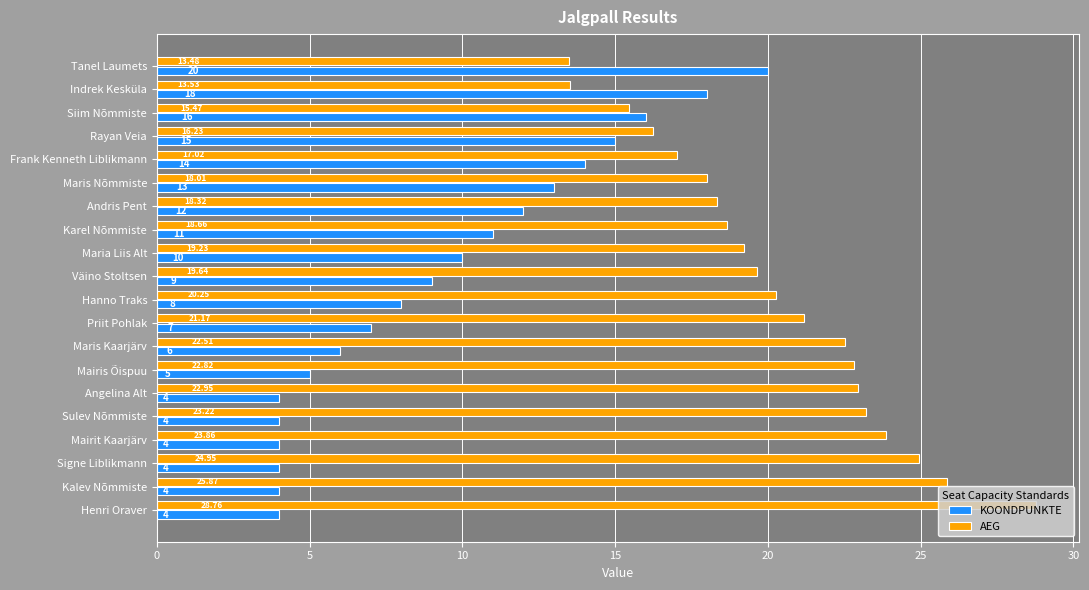

What is the sum of the KOONDPUNKTE values at Indrek Kesküla and Priit Pohlak?

25.0